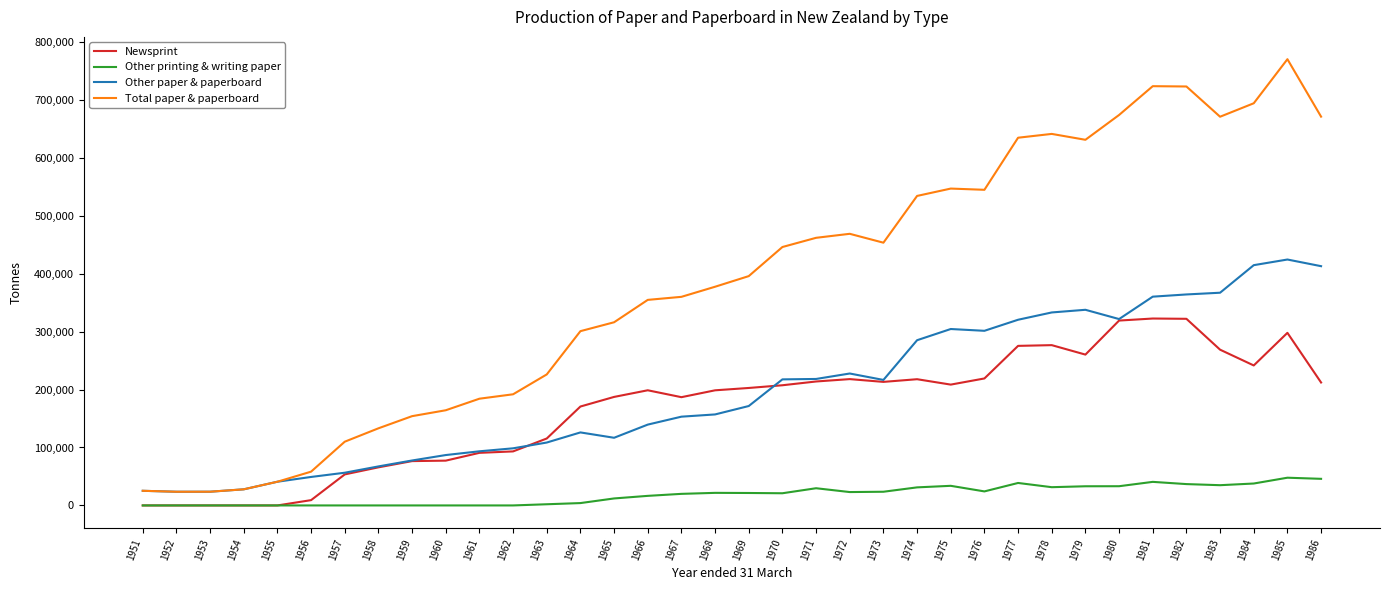

True or false: Total paper & paperboard and Other printing & writing paper cross at least once.

False